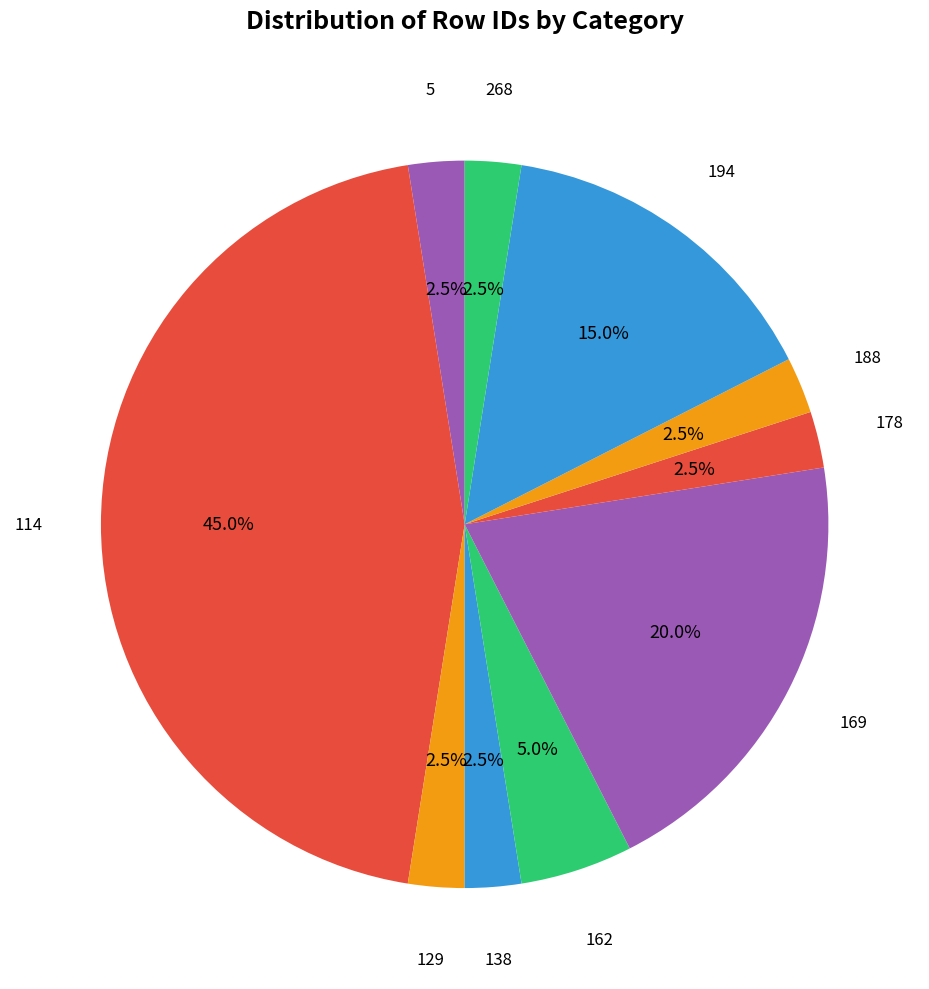

How many segments does this pie chart have?

10